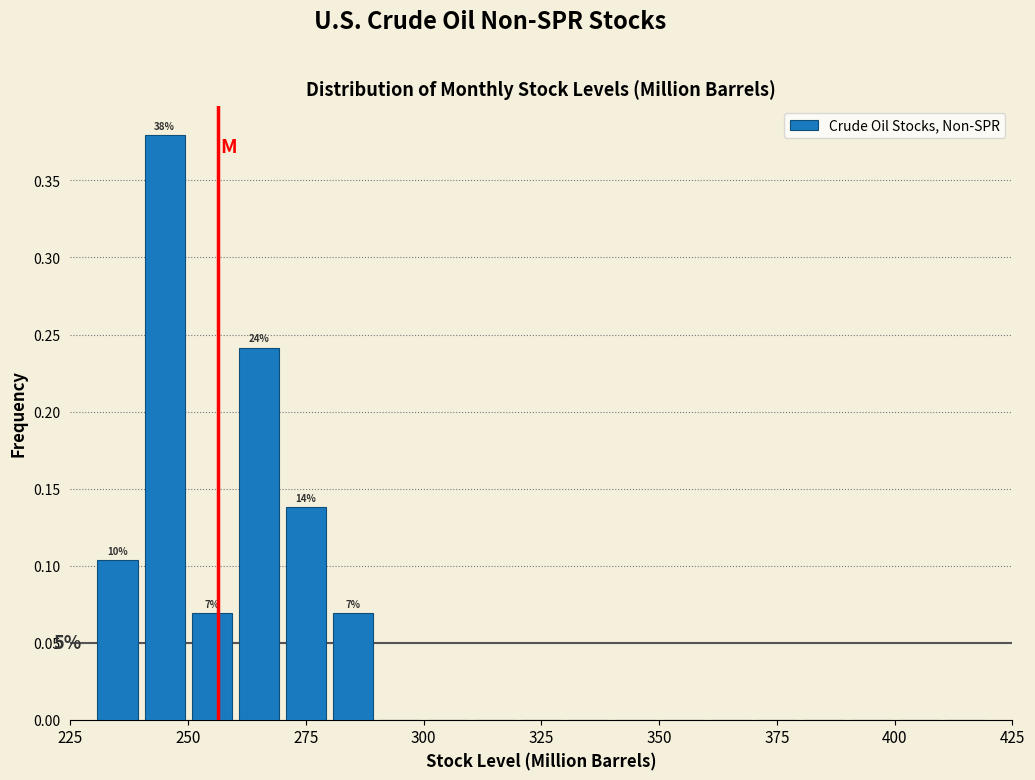

Read against the x-axis, roughly where is the centre of the tallest bar?

245